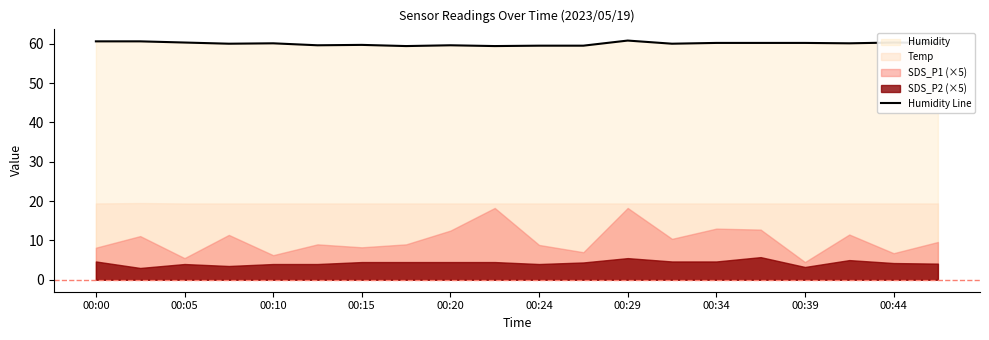

At which label does the data first exceed 60?

00:00